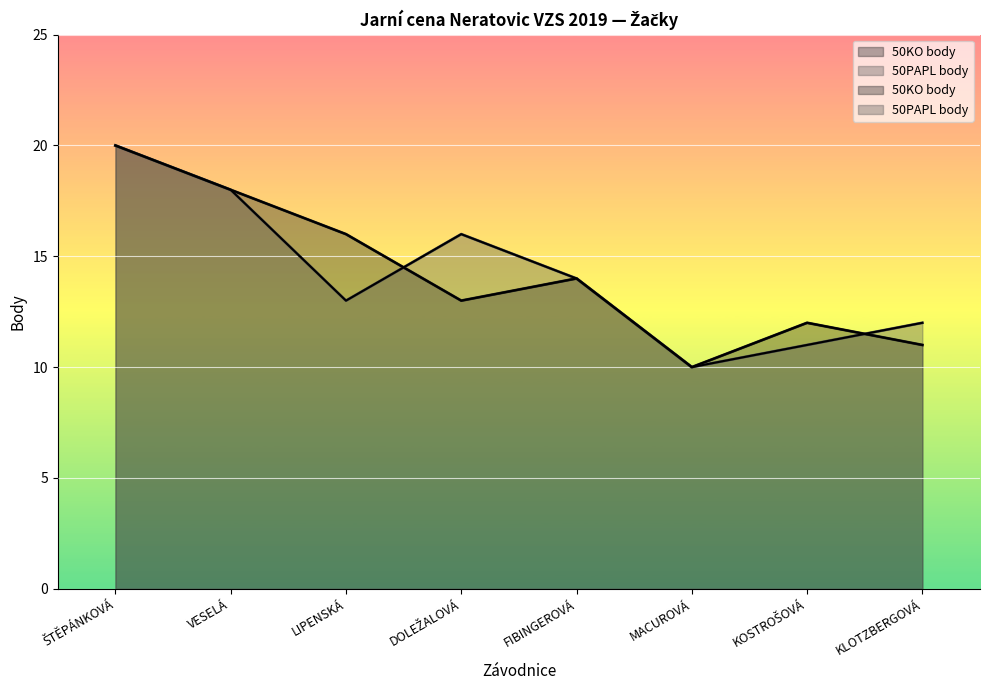

In 50PAPL body, how many points are higher than both neighbors (excluding endpoints)?

1